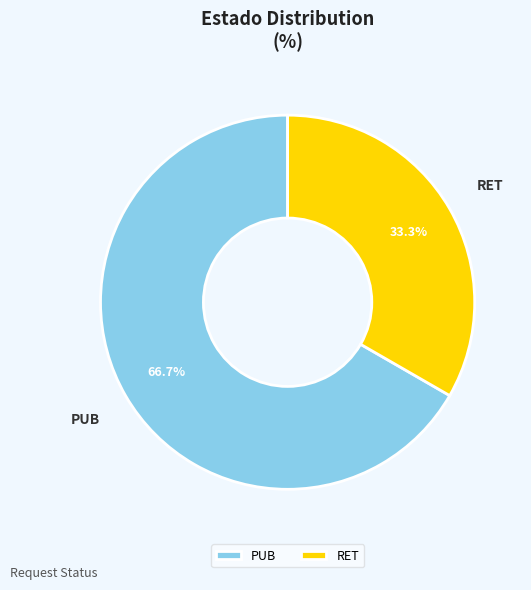

To the nearest percent, what is the average slice percentage?

50%